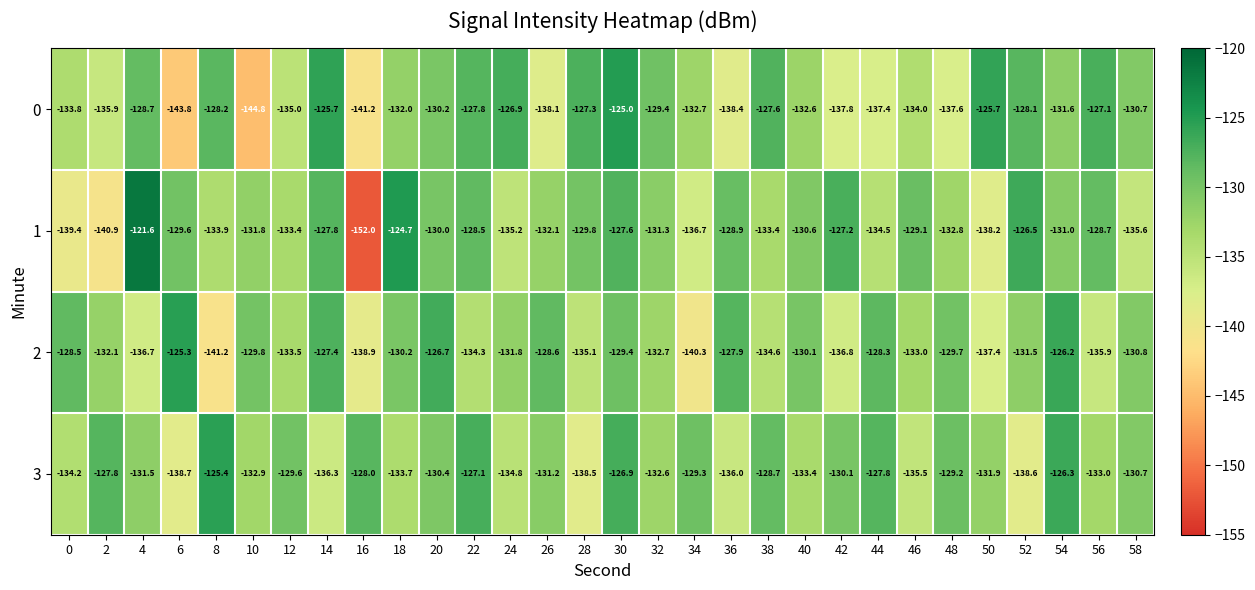

Which series has the largest total across all categories?

3